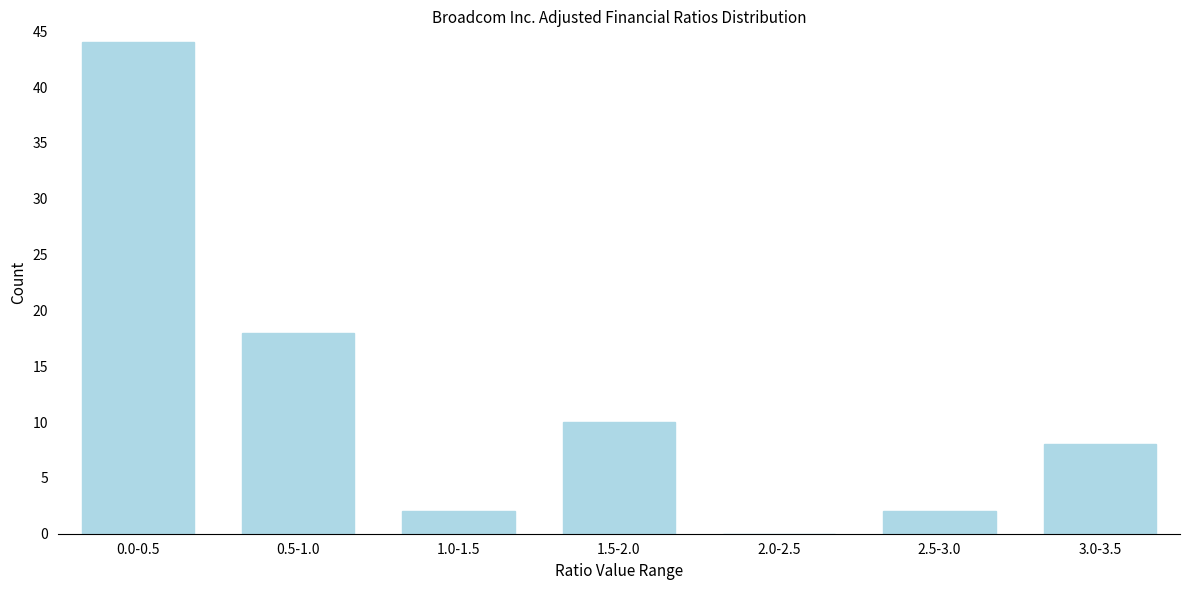

Reading left to right, extract all data points from this chart.

0.0-0.5=44	0.5-1.0=18	1.0-1.5=2	1.5-2.0=10	2.0-2.5=0	2.5-3.0=2	3.0-3.5=8